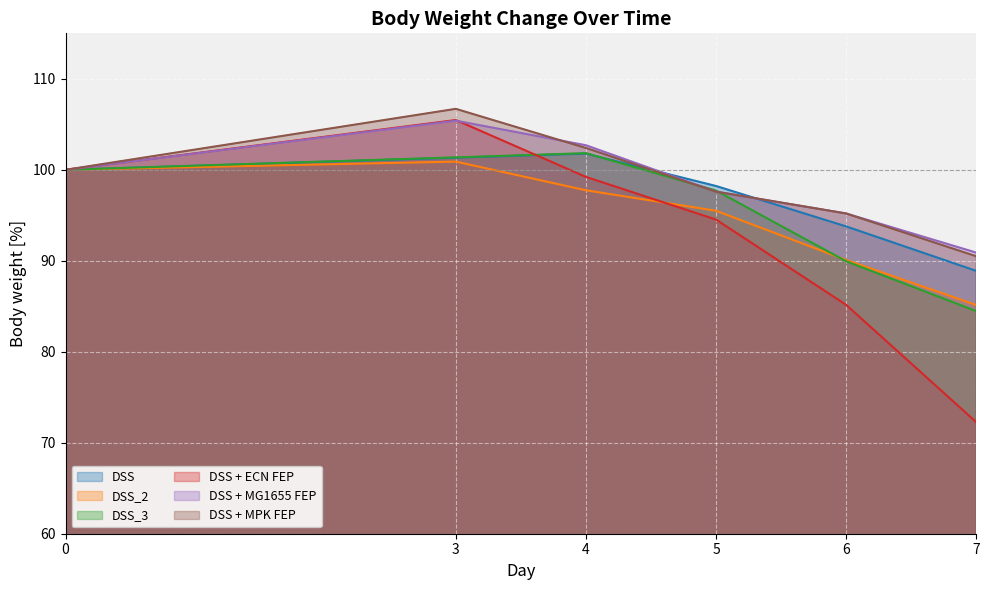

After their last crossing, which series has the higher values: DSS + ECN FEP or DSS + MG1655 FEP?

DSS + MG1655 FEP